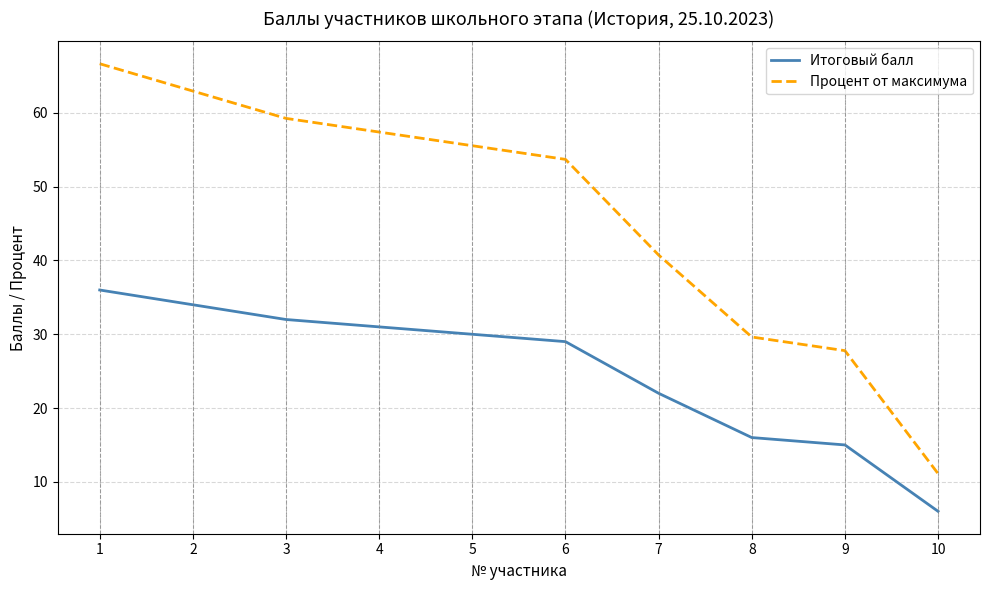

Which series has the widest spread of values?

Процент от максимума